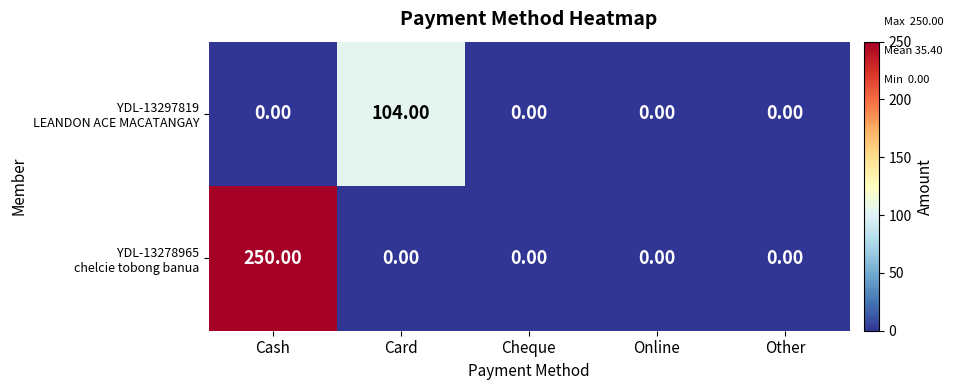

How many categories are shown in the chart?

5